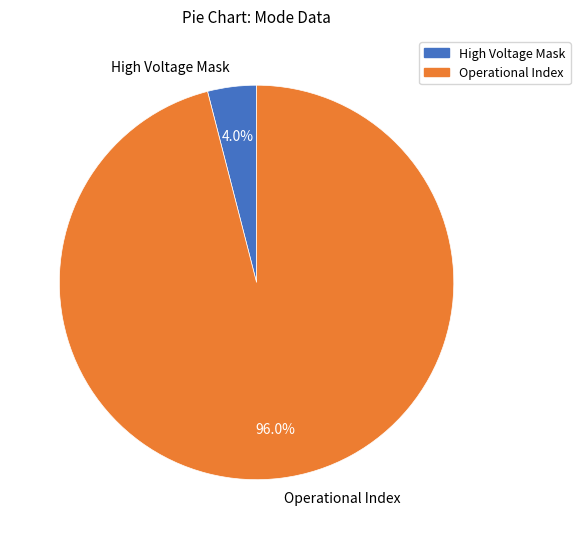

To the nearest percent, what is the difference between the largest and smallest slice percentages?

92%